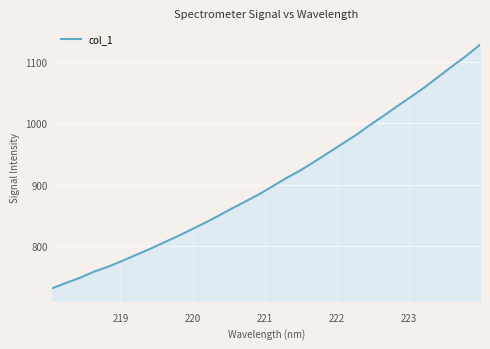

What is the minimum value shown in the chart?

731.9